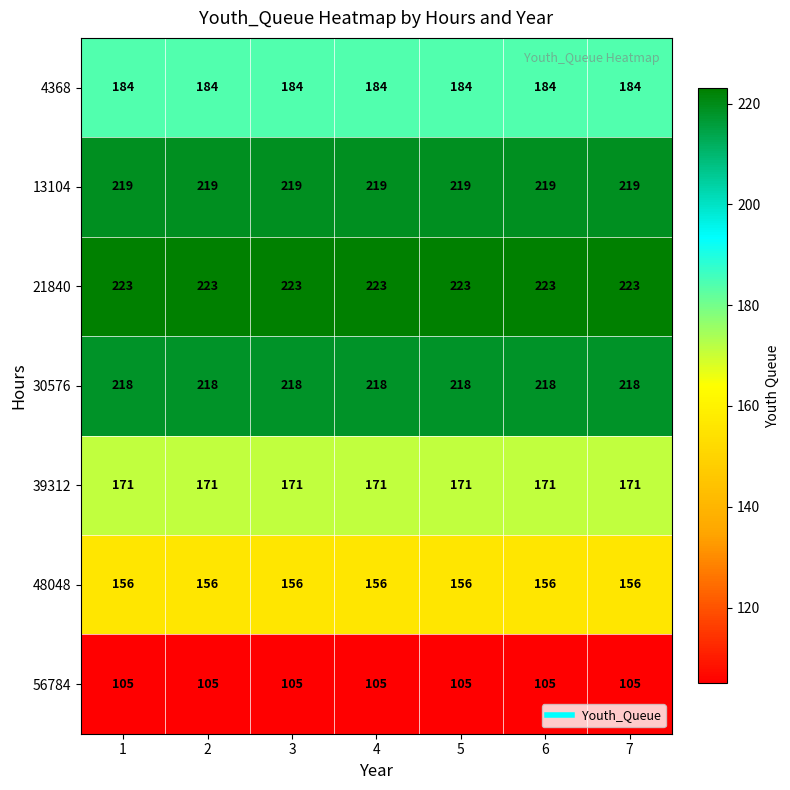

What is the approximate value of 30576 at 1?

218